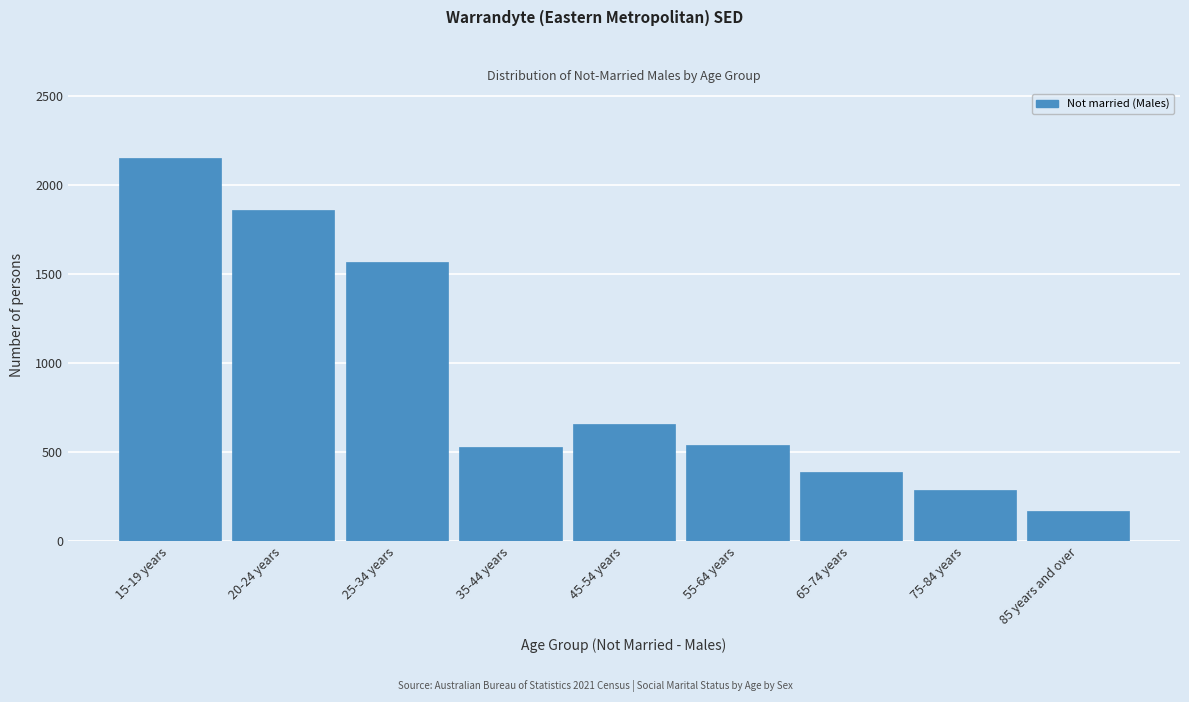

The chart shows a value of 540 at 55-64 years. True or false?

True